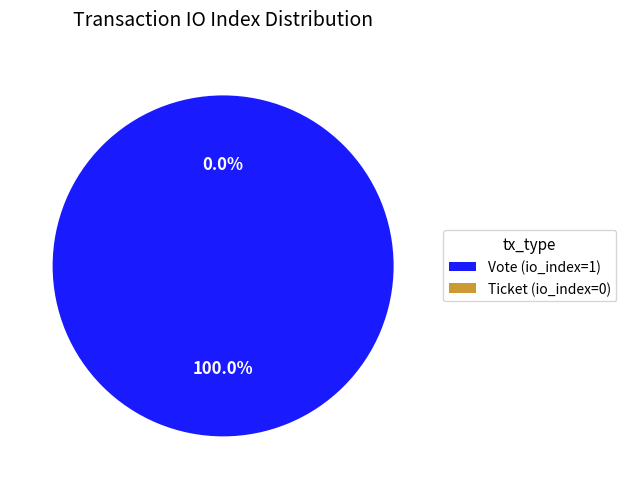

Which category has the smallest portion of the pie?

Ticket (io_index=0)